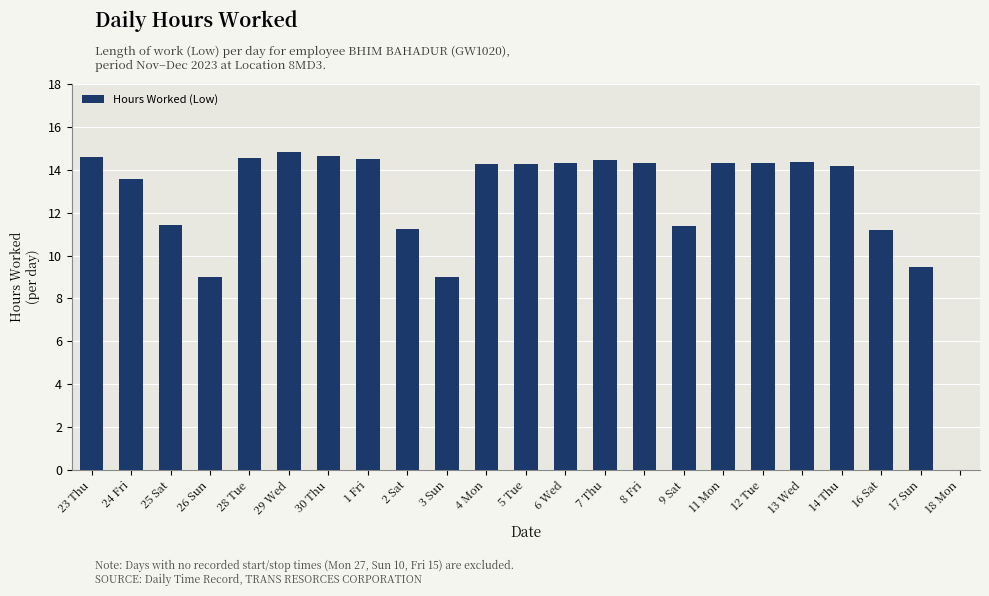

Count the number of categories in the chart.

23